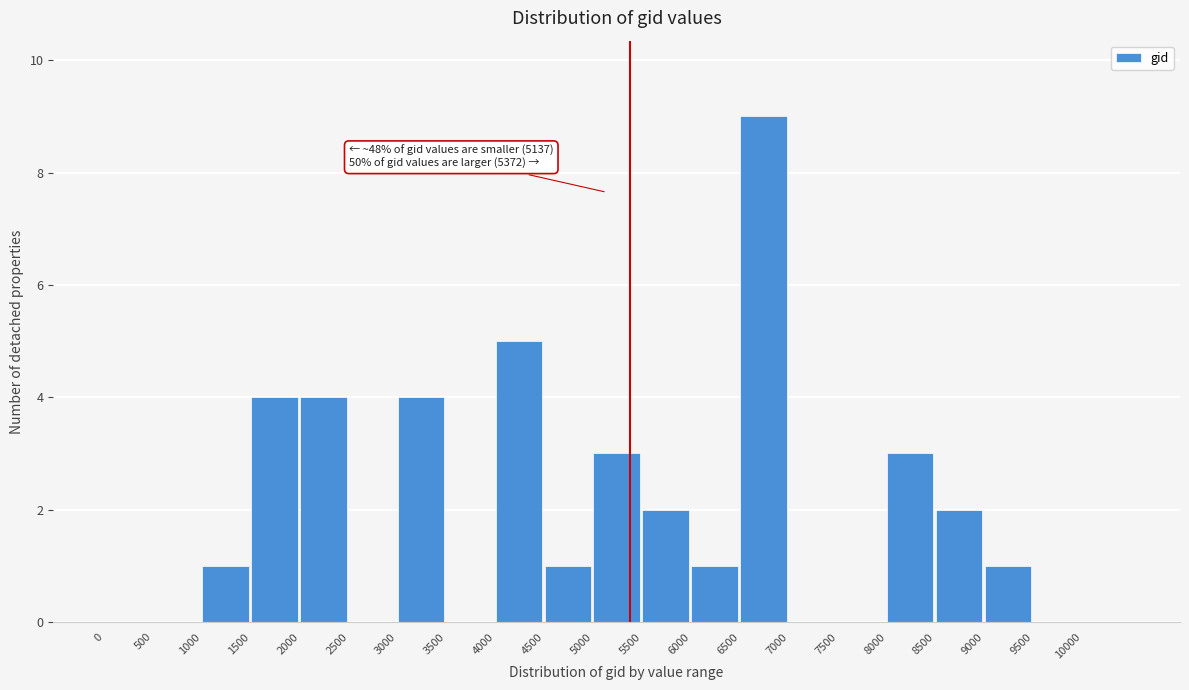

Over which range of the x-axis is the bar tallest?

6500 to 7000